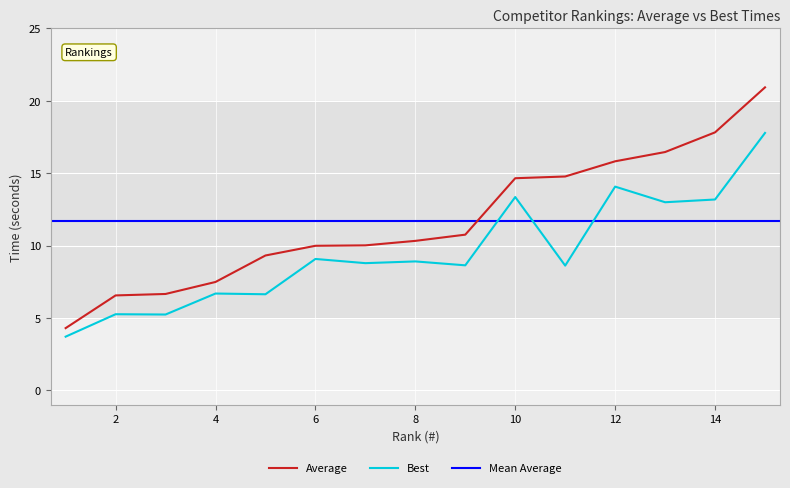

The Average series shows 10.0 at 7. True or false?

True